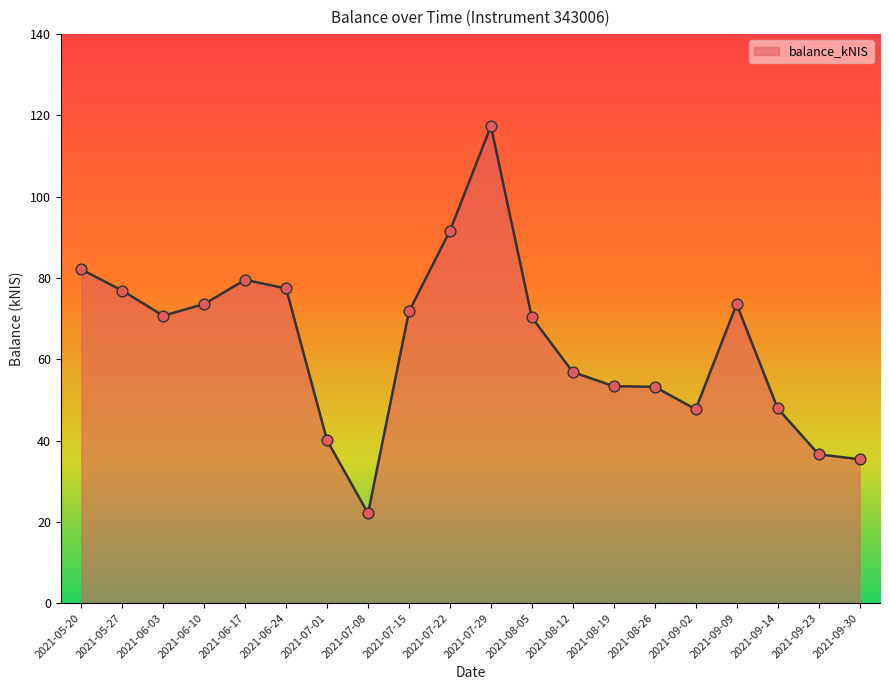

What is the ratio of the value at 2021-05-27 to the value at 2021-08-26?

1.4